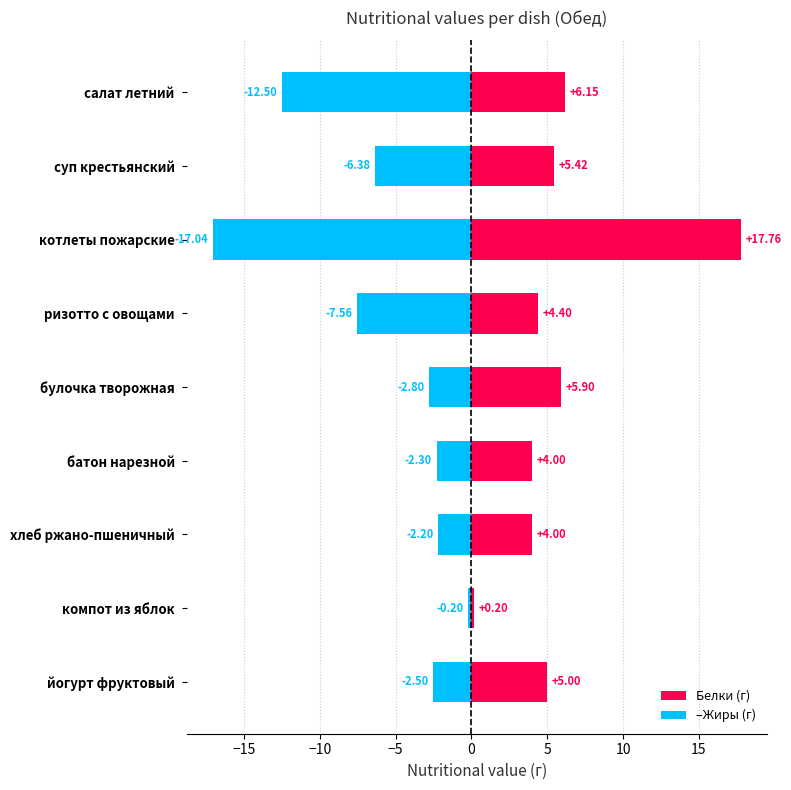

What are all the series names shown in the legend?

Белки (г), –Жиры (г)